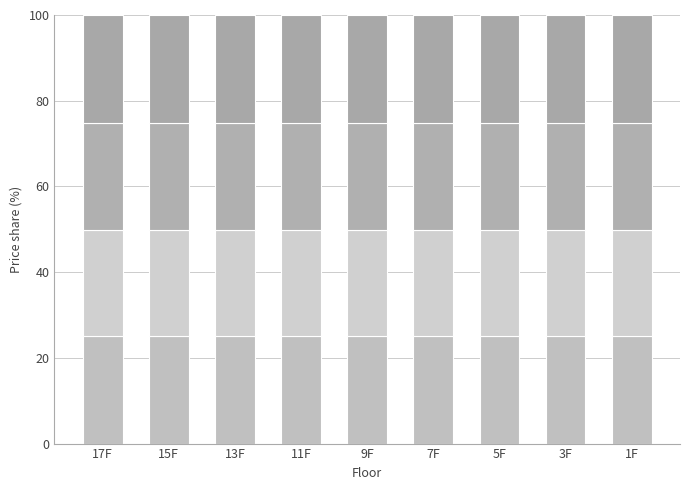

How many bars are there in total?

9